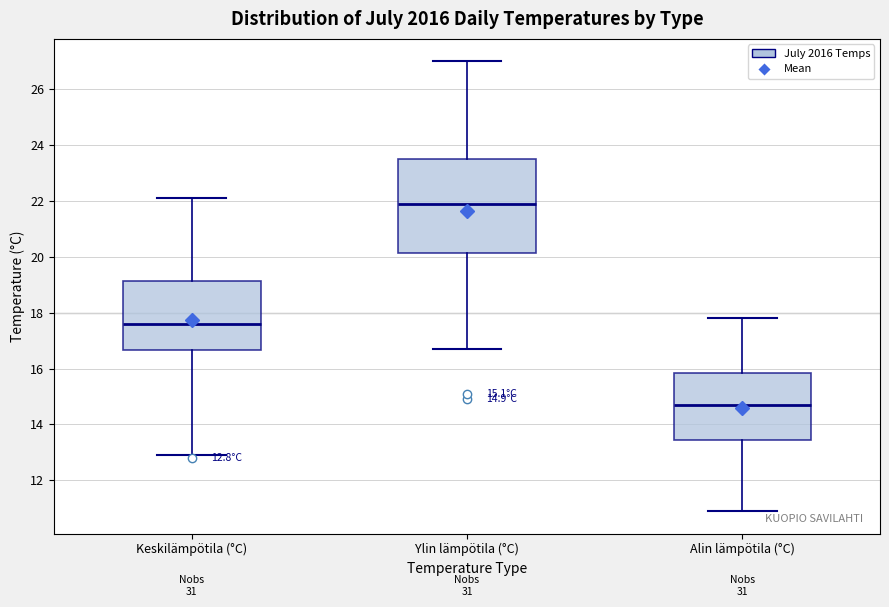

Which box is the tallest, from its lower edge to its upper edge?

Ylin lämpötila (°C)